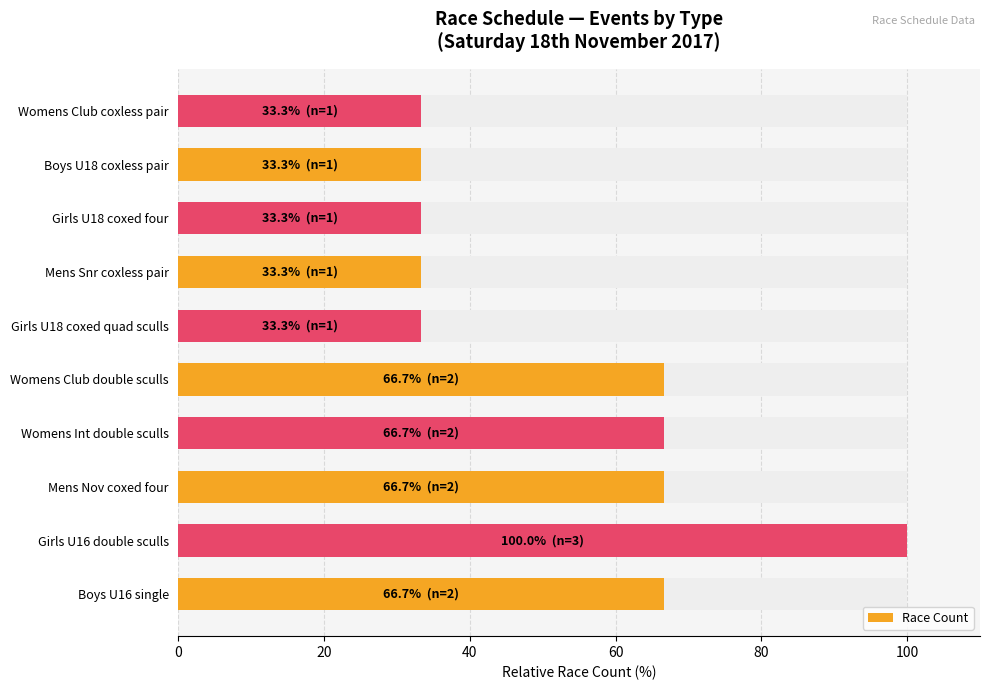

What is the difference between the maximum and minimum values?

66.7